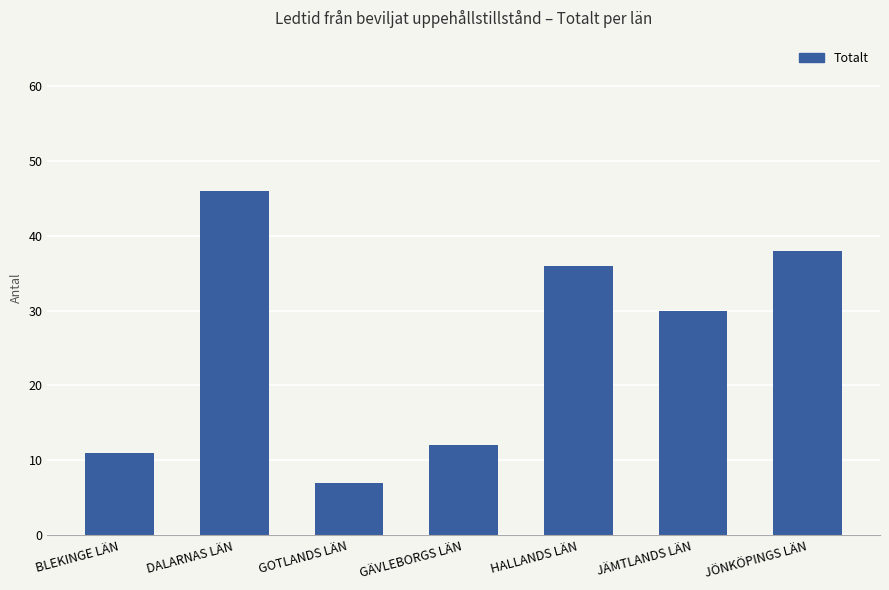

The value at HALLANDS LÄN is 36. True or false?

True